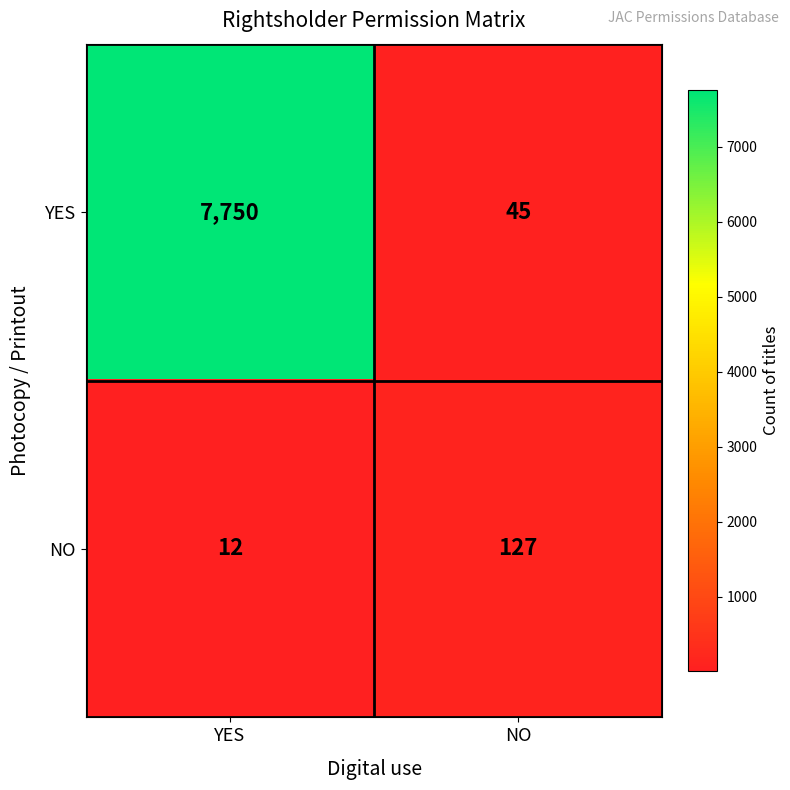

The NO series shows 4 at YES. True or false?

False